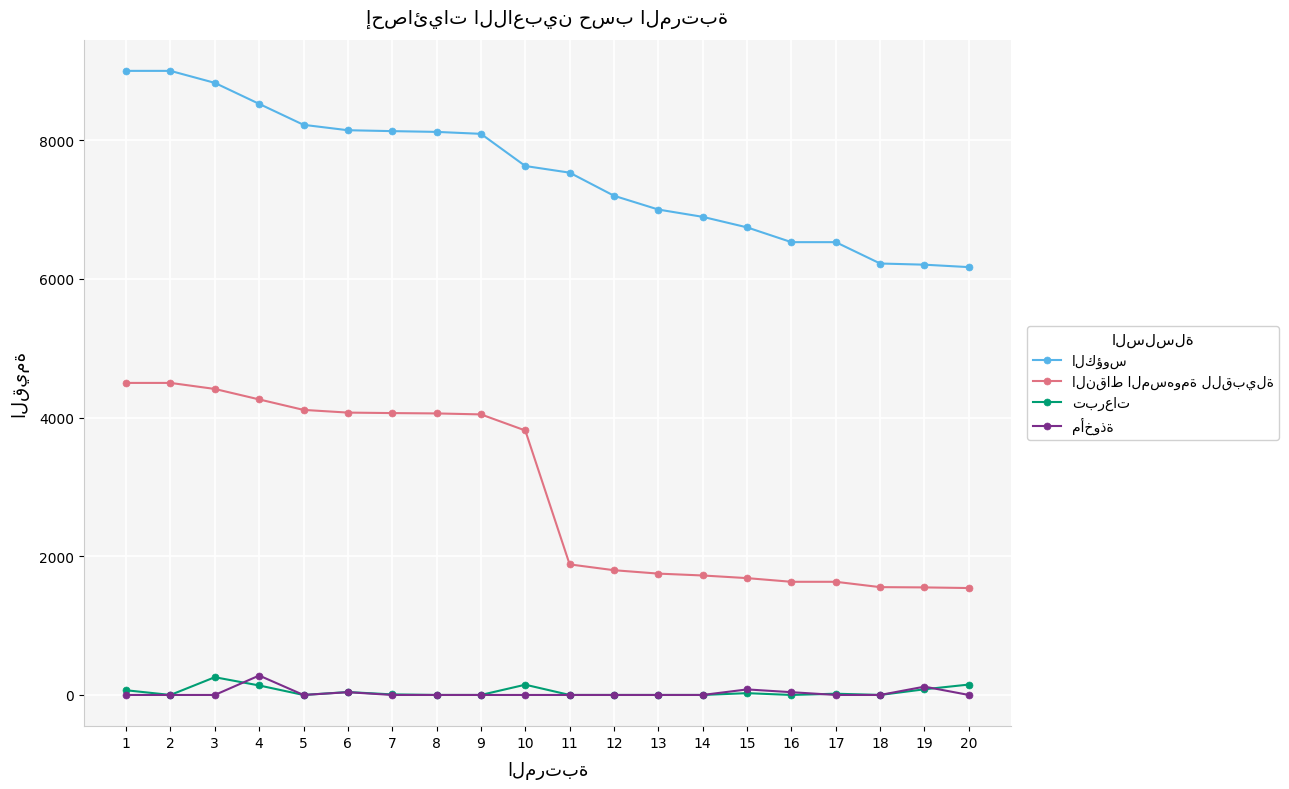

What is the difference between the highest and lowest values at 17?

6530